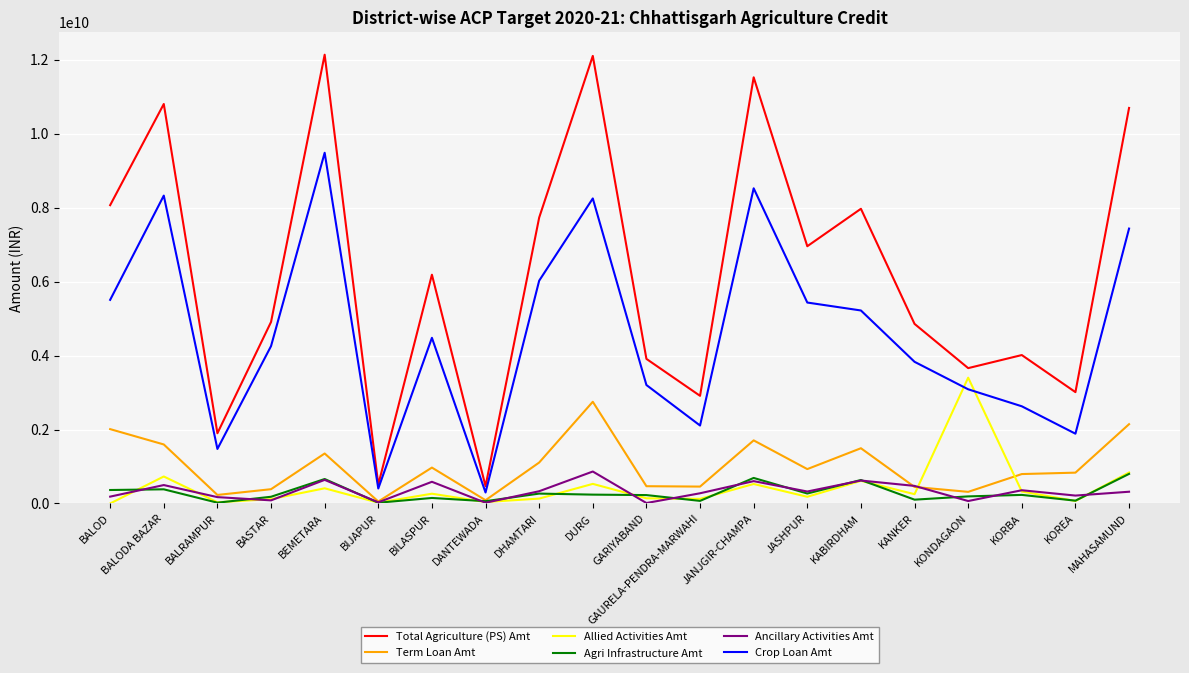

What is the difference between the Total Agriculture (PS) Amt values at DANTEWADA and BALODA BAZAR?

10336130000.0